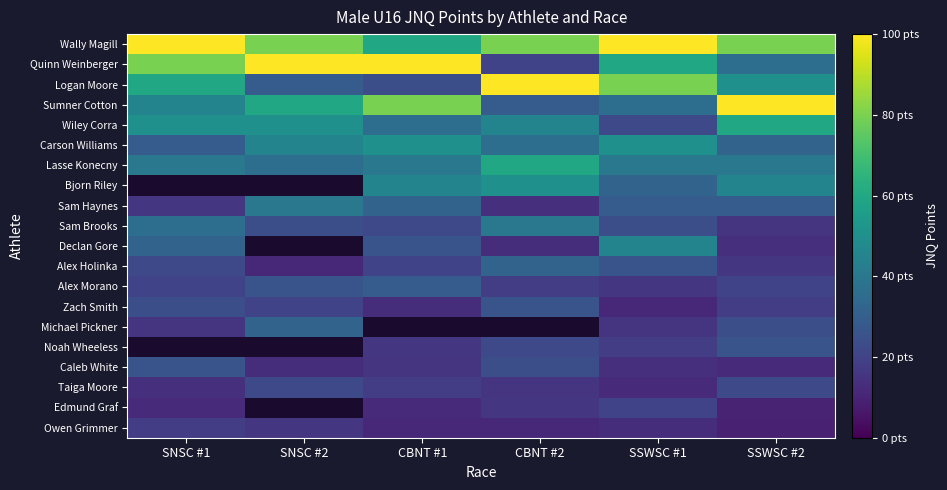

What is the approximate value of Wally Magill at SNSC #1?

100.0